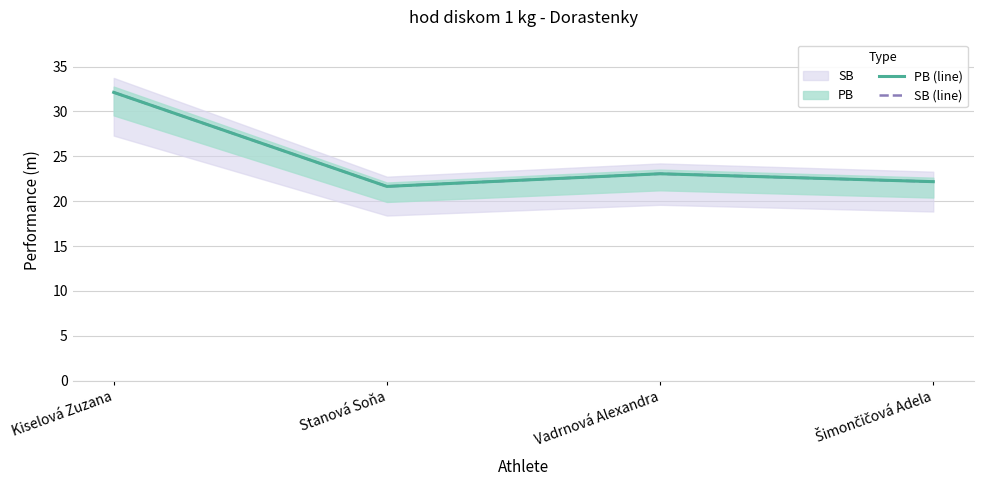

What is the difference between the maximum and minimum values in the SB (line) series?

10.5